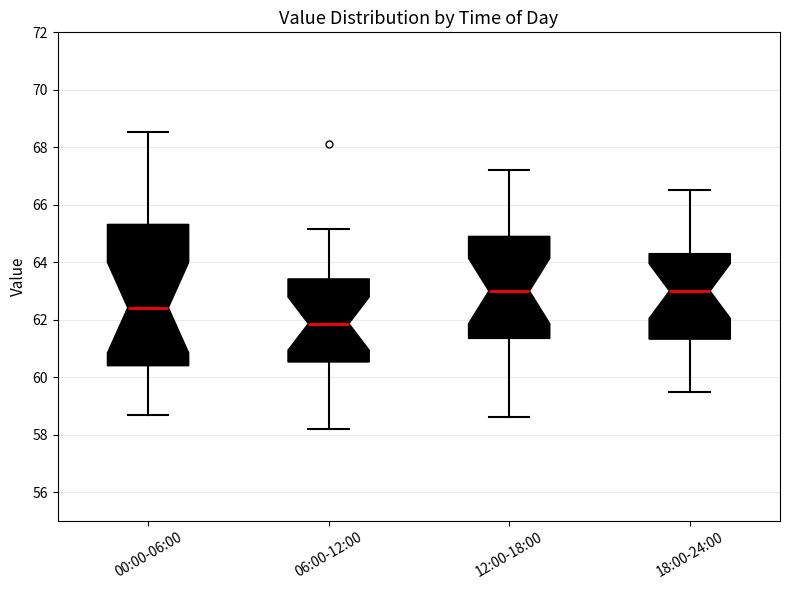

Where does the median line of the box for 12:00-18:00 sit on the y-axis? The values are not printed on the chart, so give them approximately, as read against the axis.

63.0